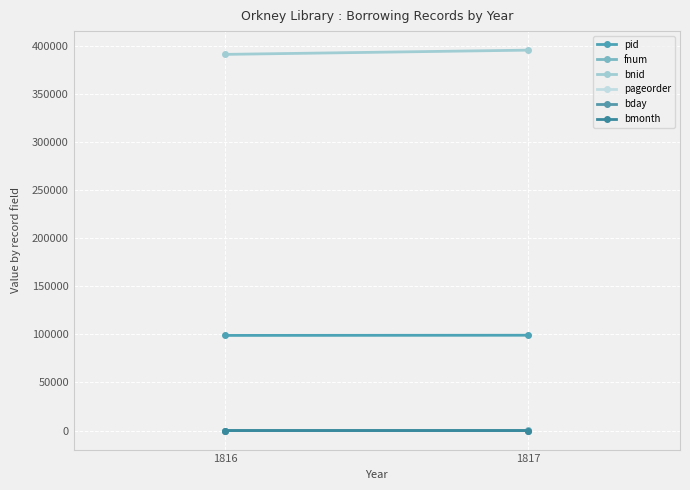

Which label corresponds to the largest value in the chart?

1817